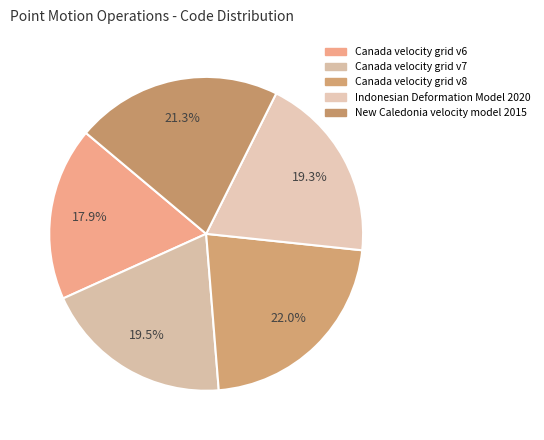

What percentage is the Indonesian Deformation Model 2020 slice, to the nearest percent?

19%